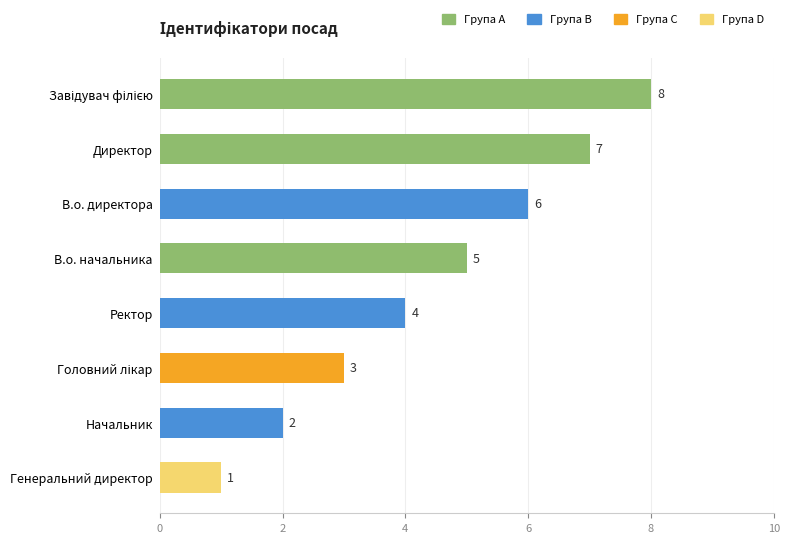

Which category has the lowest value across all series?

Генеральний директор